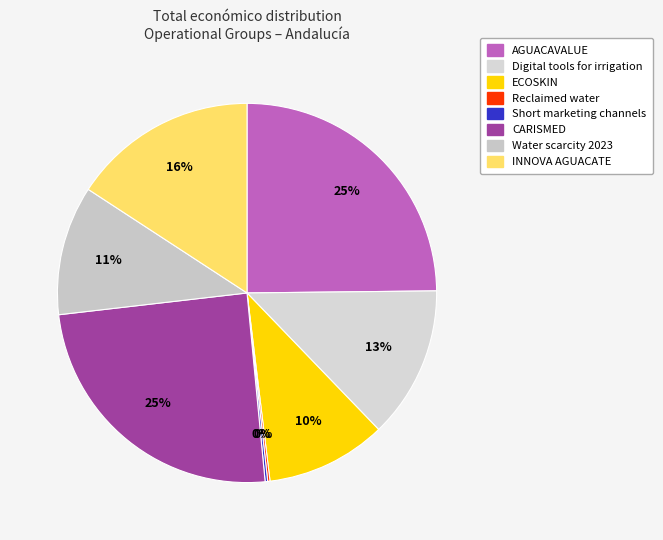

How many slices are in this pie chart?

8